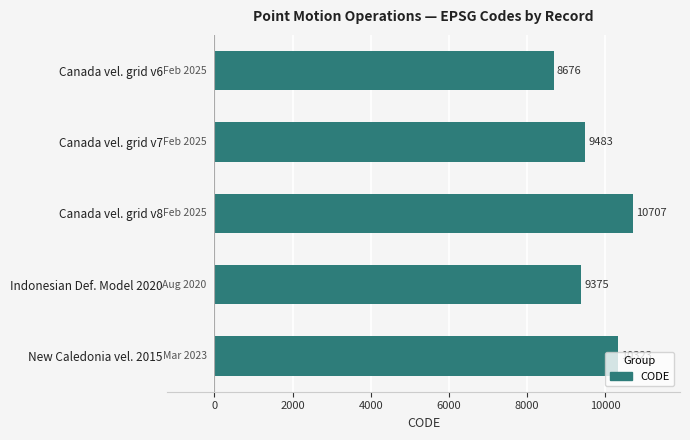

True or false: the data shows 9375 at Indonesian Def. Model 2020.

True